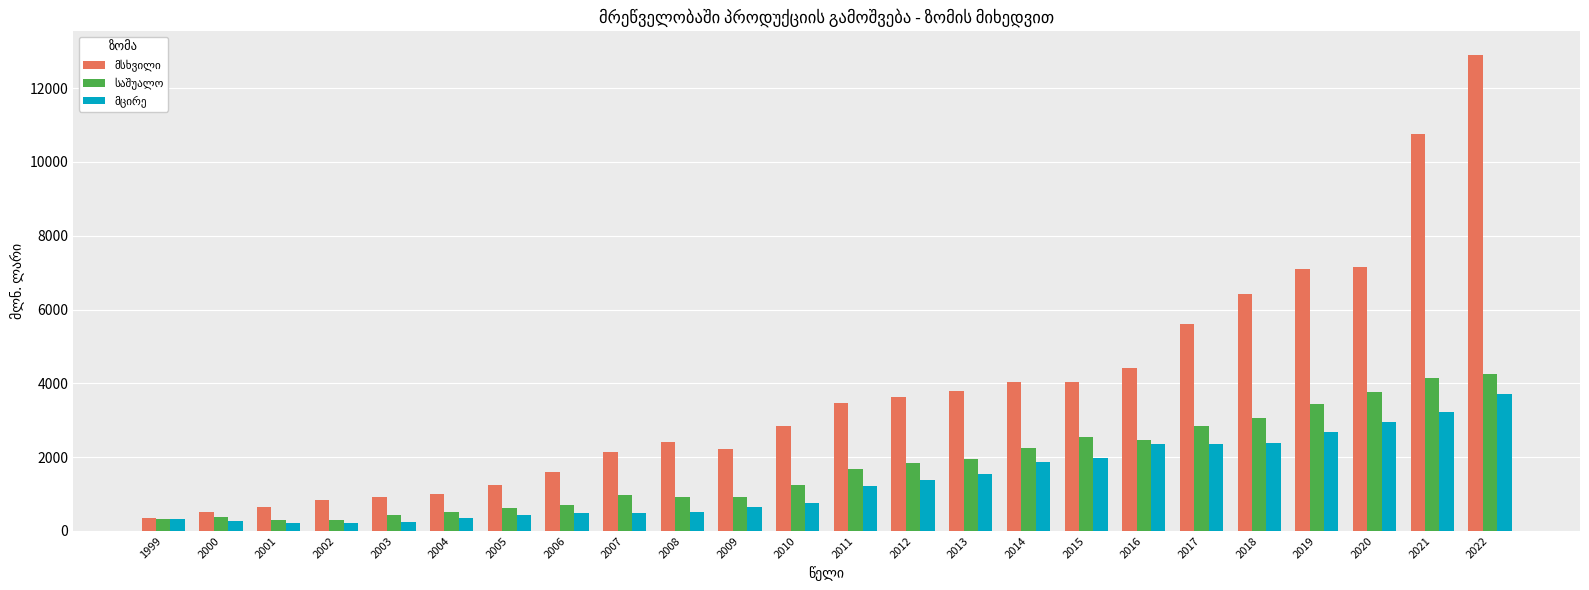

At which category is the sum across all series the highest?

2022